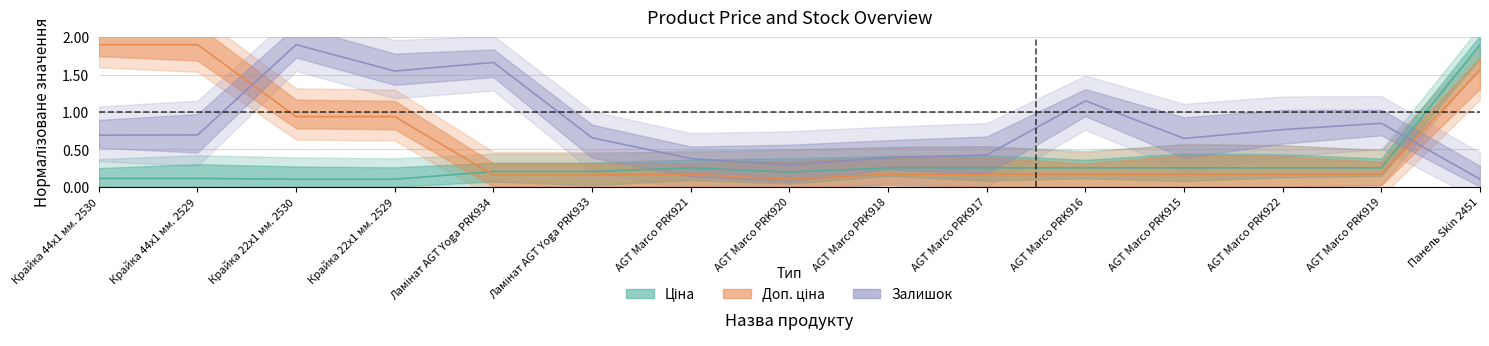

At which category does the chart reach its peak across all series?

Панель Skin 2451